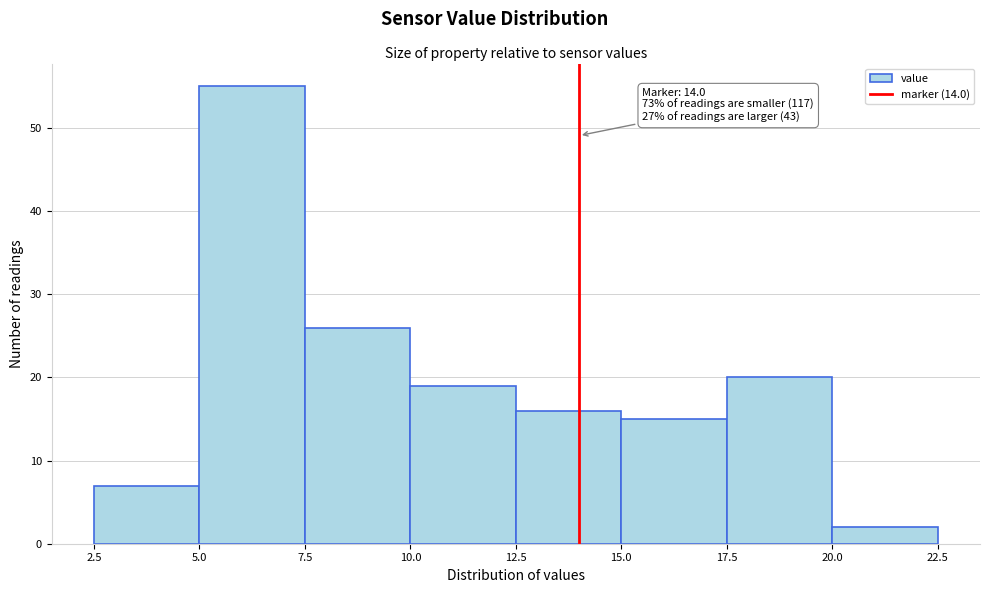

Over which range of the x-axis is the bar tallest?

5.0 to 7.5